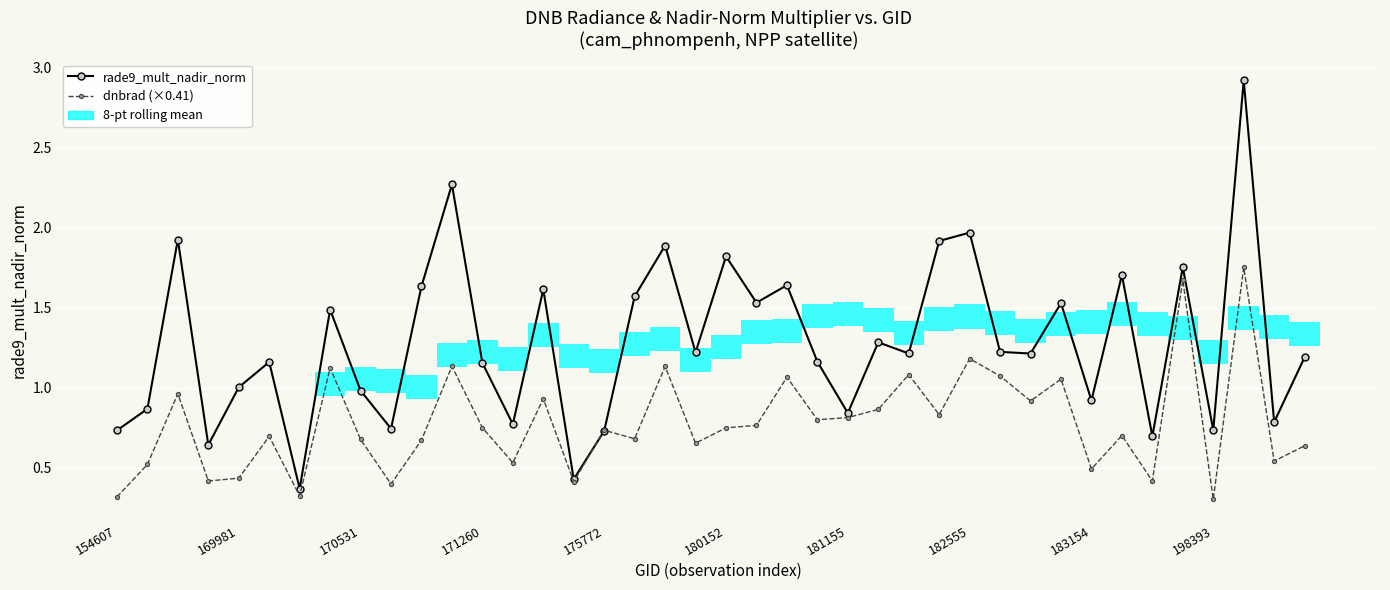

What position from the left is 171260?

4